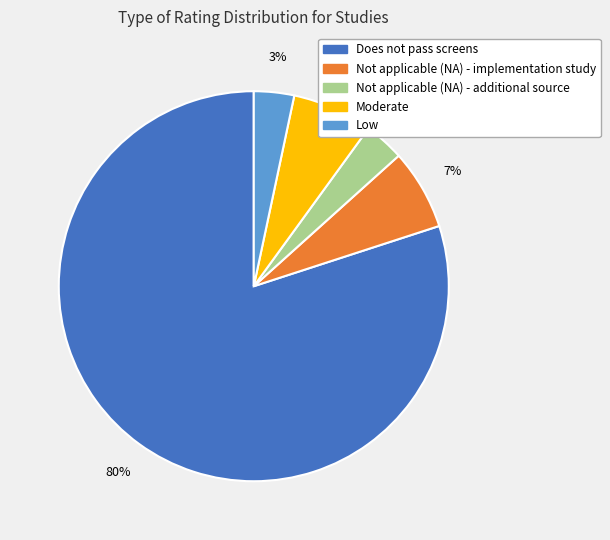

Which has a higher value, Not applicable (NA) - implementation study or Not applicable (NA) - additional source?

Not applicable (NA) - implementation study